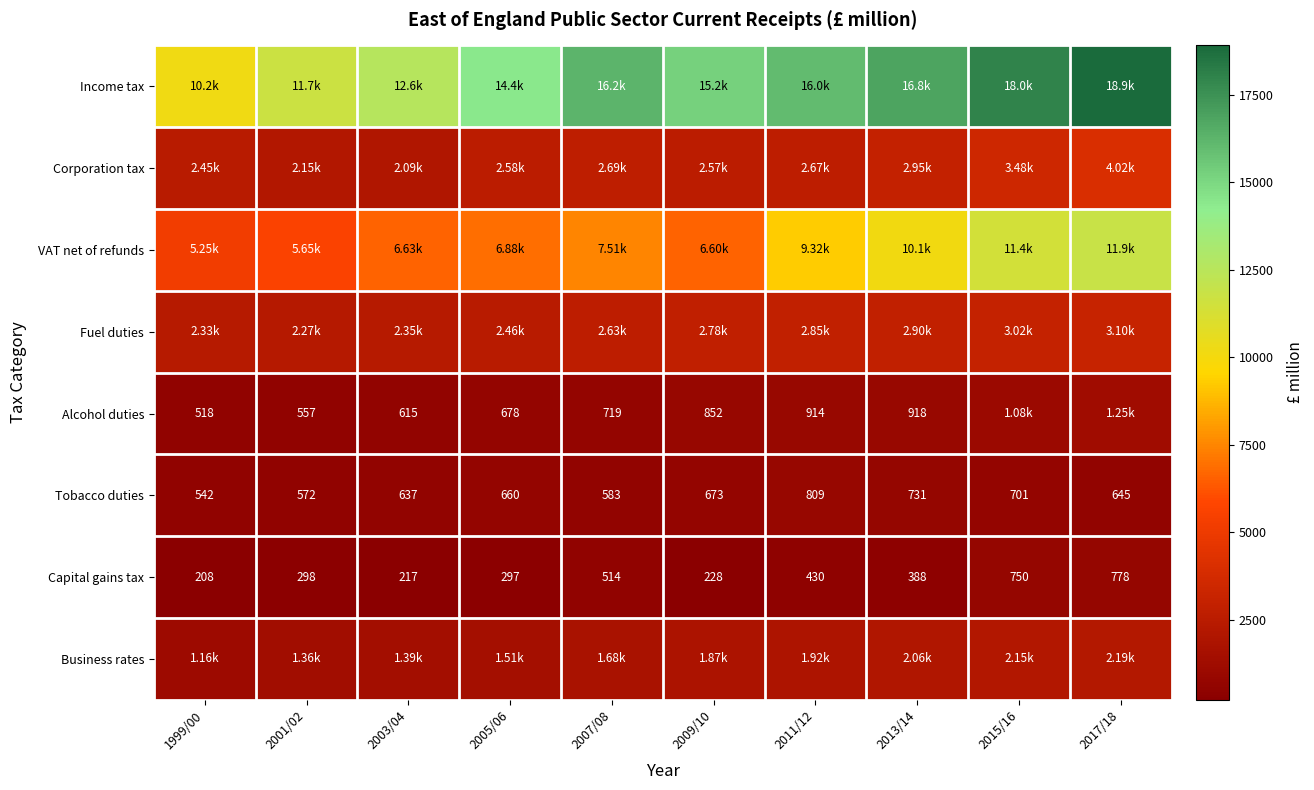

What is the average value of the Capital gains tax series?

411